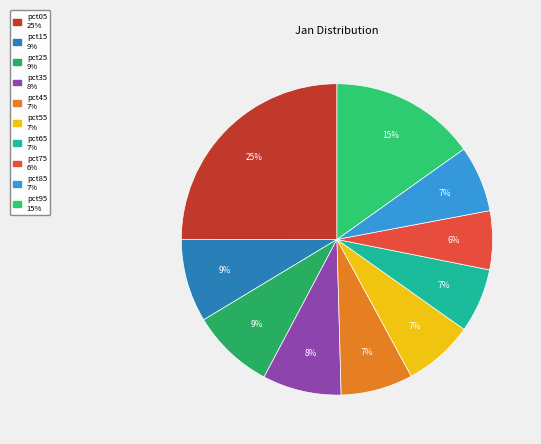

The pct75 slice represents 6% of the pie. True or false?

True